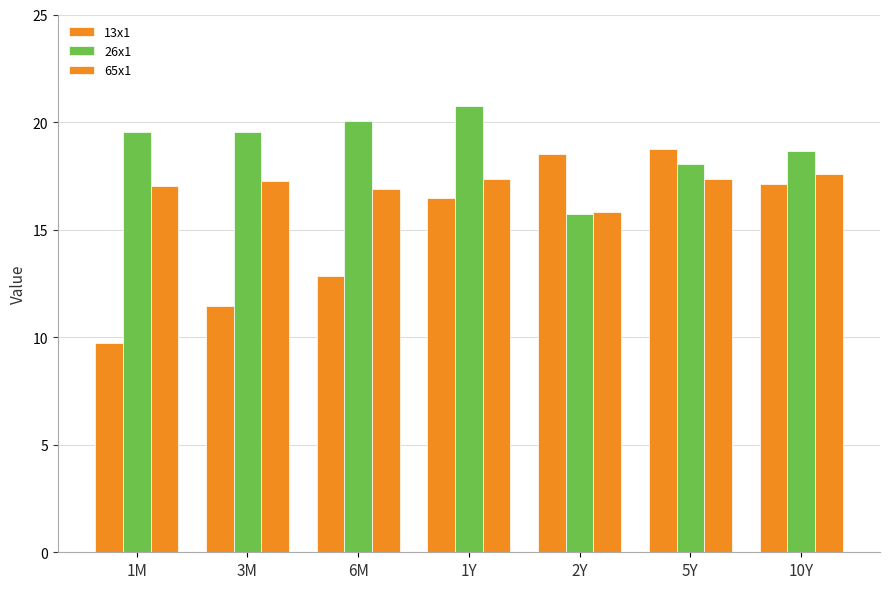

How many bars are there in each group?

3